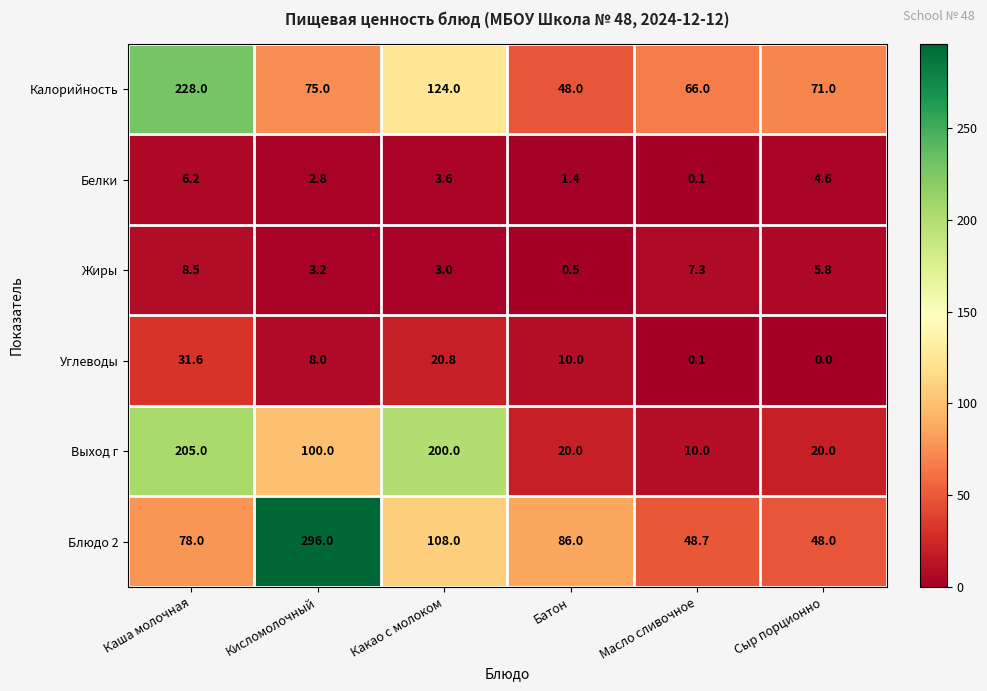

At which label is Блюдо 2 closest to 172?

Какао с молоком